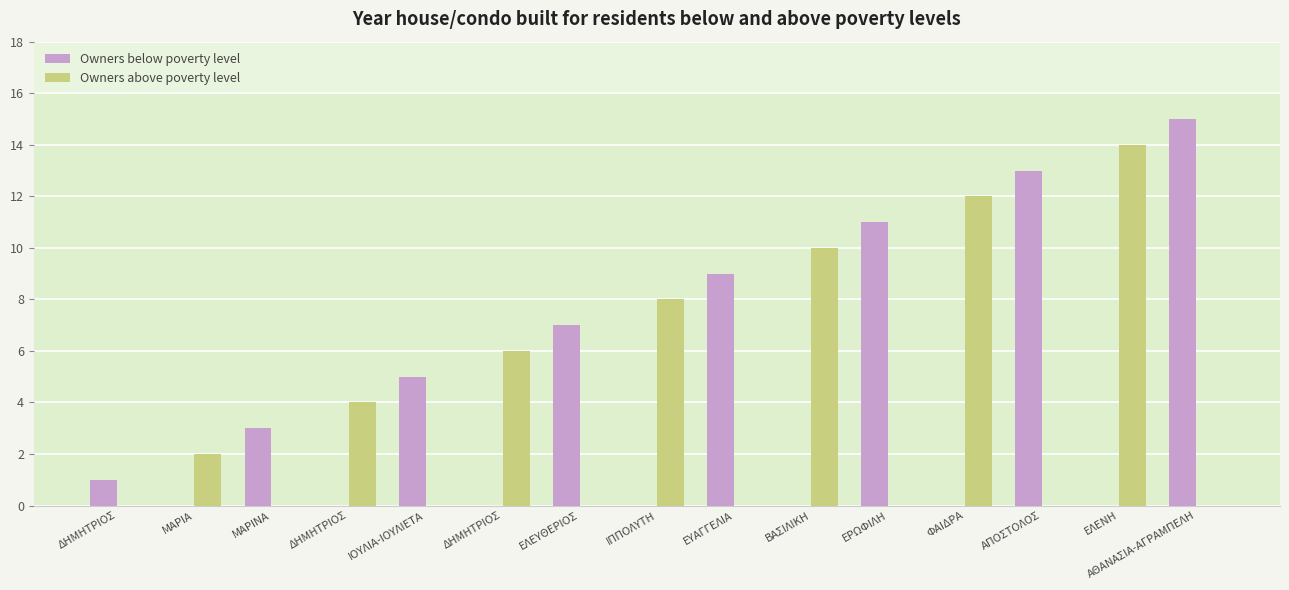

How many series are shown in this chart?

2